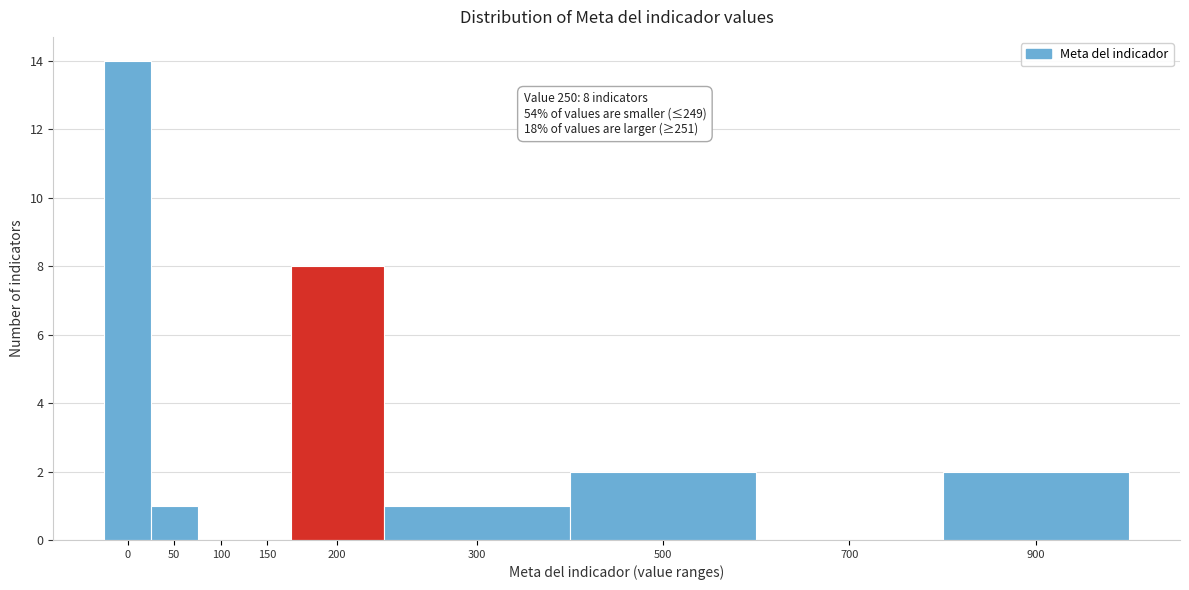

Reading right to left, list all the values displayed in this chart.

900=2	700=0	500=2	300=1	200=8	150=0	100=0	50=1	0=14